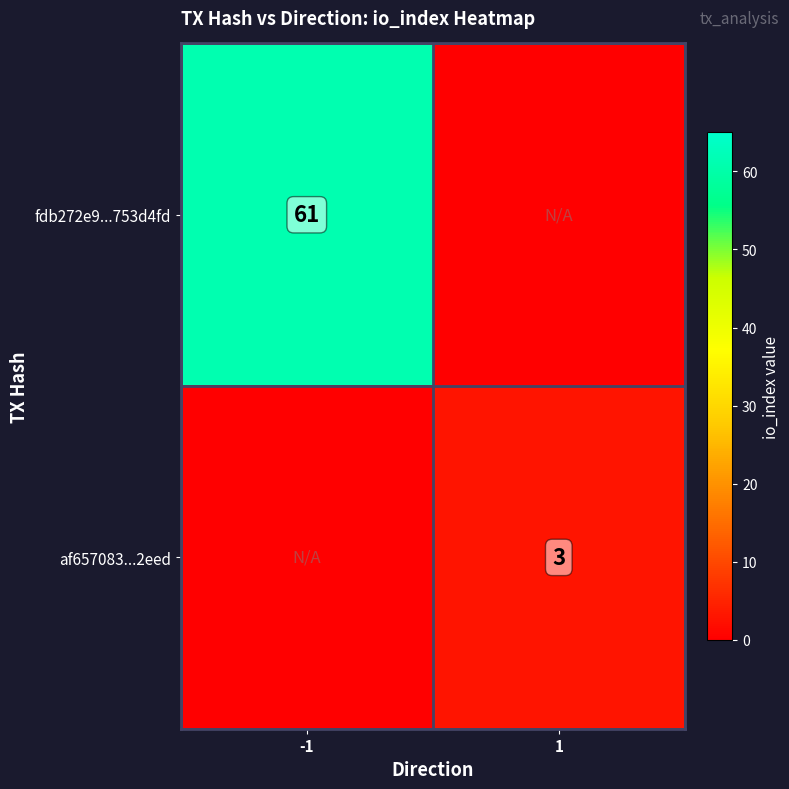

True or false: fdb272e9...753d4fd has a value of 99 at -1.

False